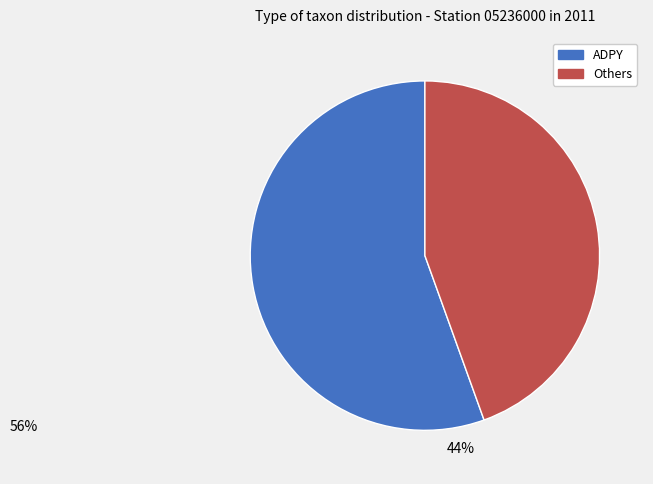

Between ADPY and Others, which is larger?

ADPY